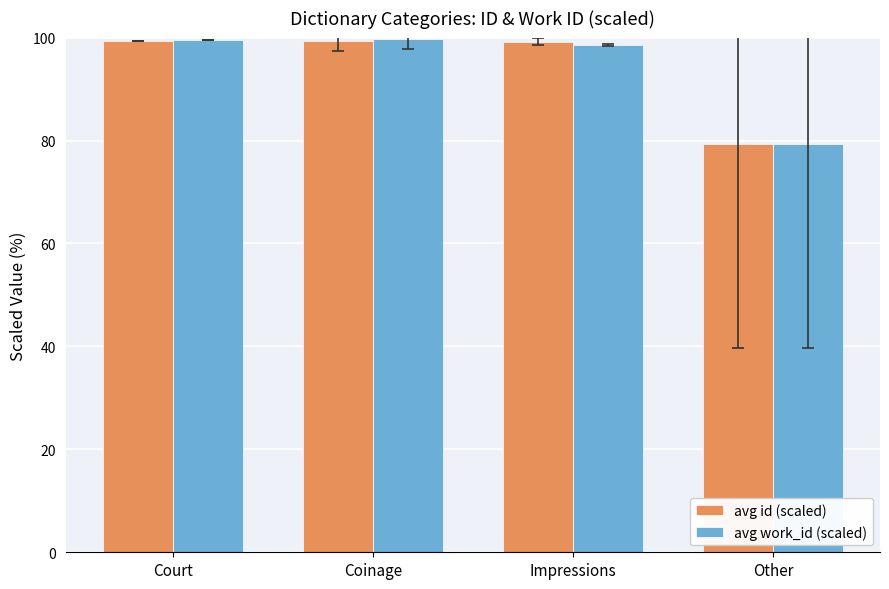

How many distinct data groups are displayed?

2